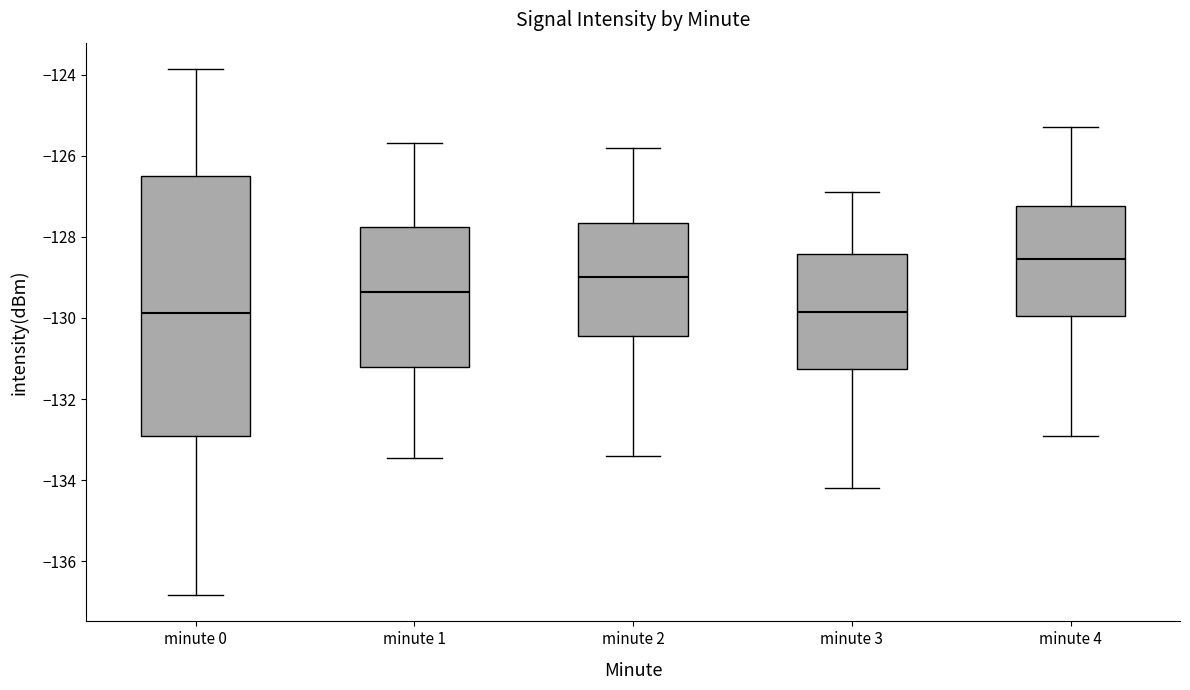

Reading left to right, transcribe this box plot: for each box, give where its median line is, the range the box spans, and where its two whiskers end, as read against the y-axis. The values are not printed on the chart, so give them approximately, as read against the axis.

minute 0: median -129.8, box -133.0 to -126.4, whiskers -136.8 to -123.8
minute 1: median -129.4, box -131.2 to -127.8, whiskers -133.4 to -125.6
minute 2: median -129.0, box -130.4 to -127.6, whiskers -133.4 to -125.8
minute 3: median -129.8, box -131.2 to -128.4, whiskers -134.2 to -126.8
minute 4: median -128.6, box -130.0 to -127.2, whiskers -132.8 to -125.2